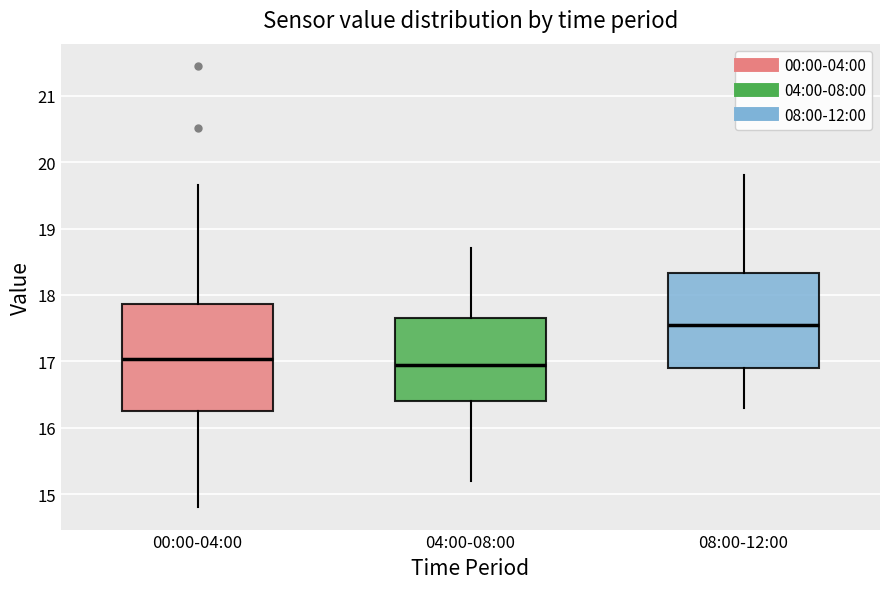

Reading left to right, read every box against the y-axis: the position of its median line, the range the box covers, and the ends of its whiskers. The values are not printed on the chart, so give them approximately, as read against the axis.

00:00-04:00: median 17.0, box 16.3 to 17.9, whiskers 14.8 to 19.7
04:00-08:00: median 17.0, box 16.4 to 17.7, whiskers 15.2 to 18.7
08:00-12:00: median 17.6, box 16.9 to 18.3, whiskers 16.3 to 19.8